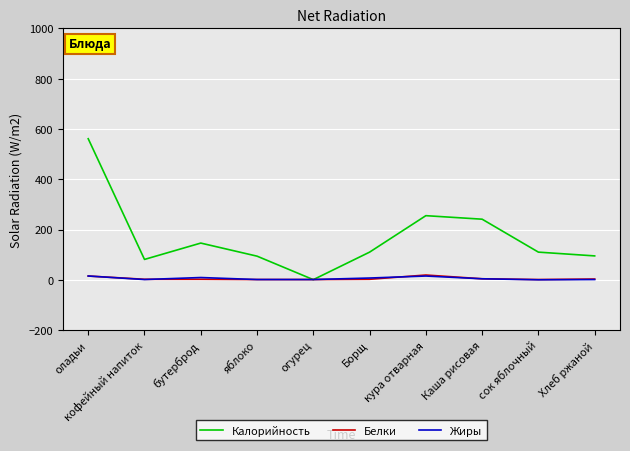

At which label is Калорийность closest to 280?

кура отварная